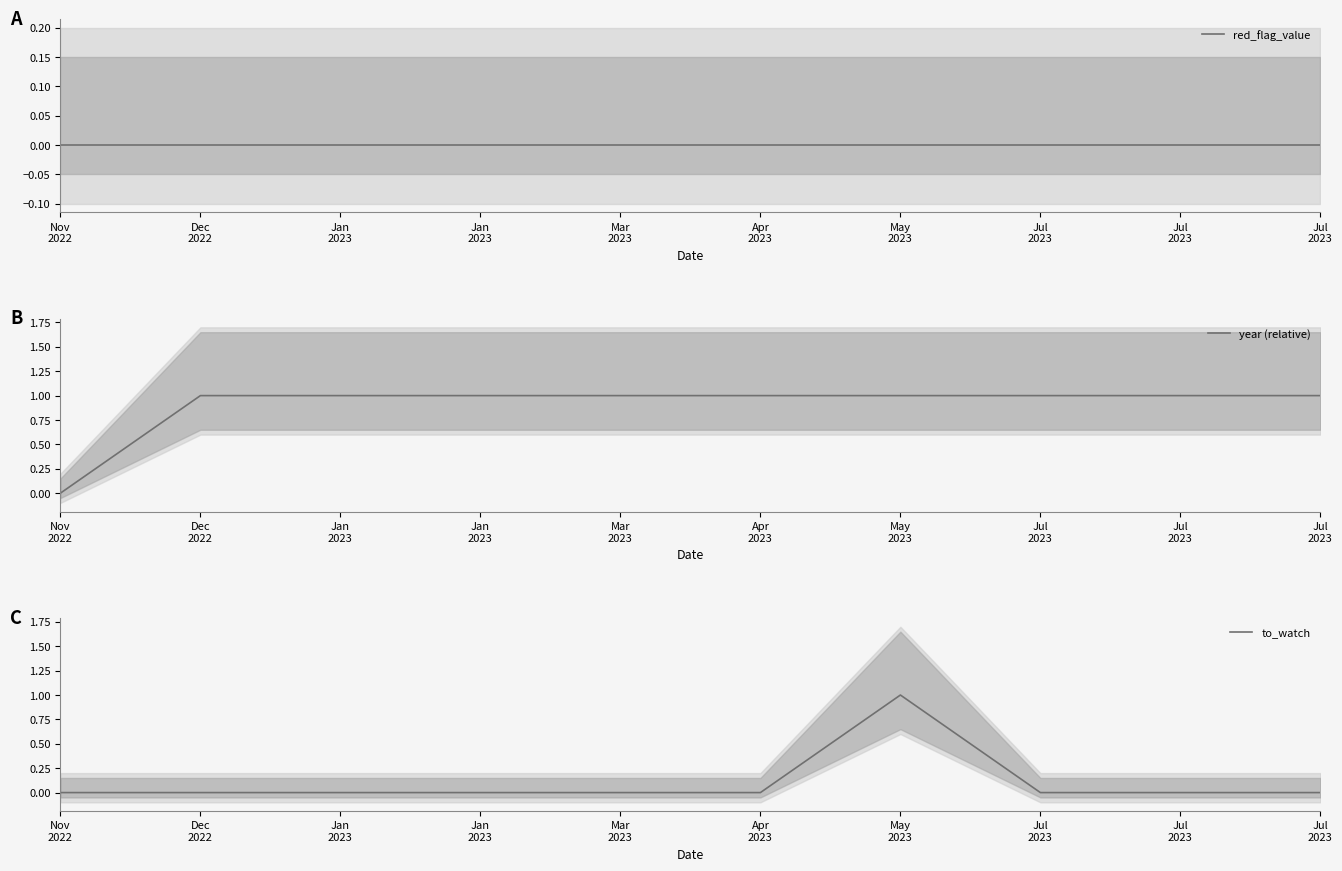

Between Dec
2022 and Apr
2023, which is larger?

Dec
2022